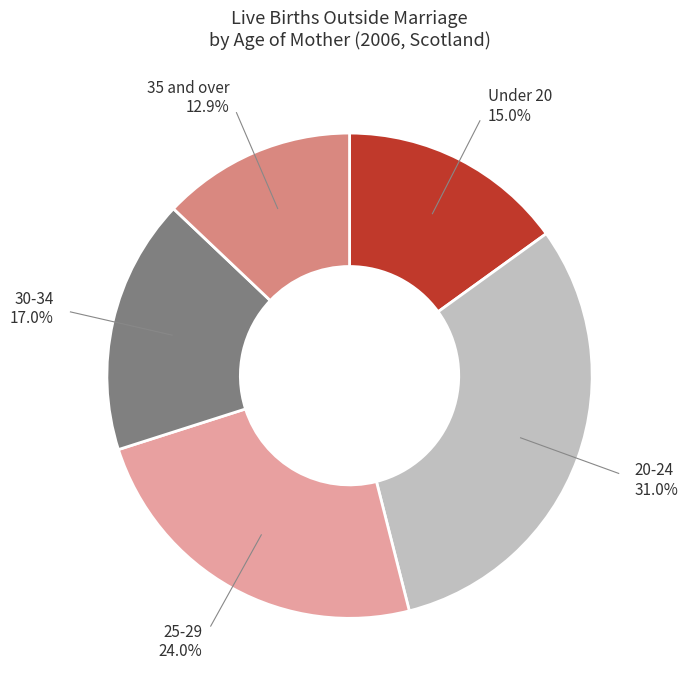

Is there any slice that represents more than half of the pie?

No